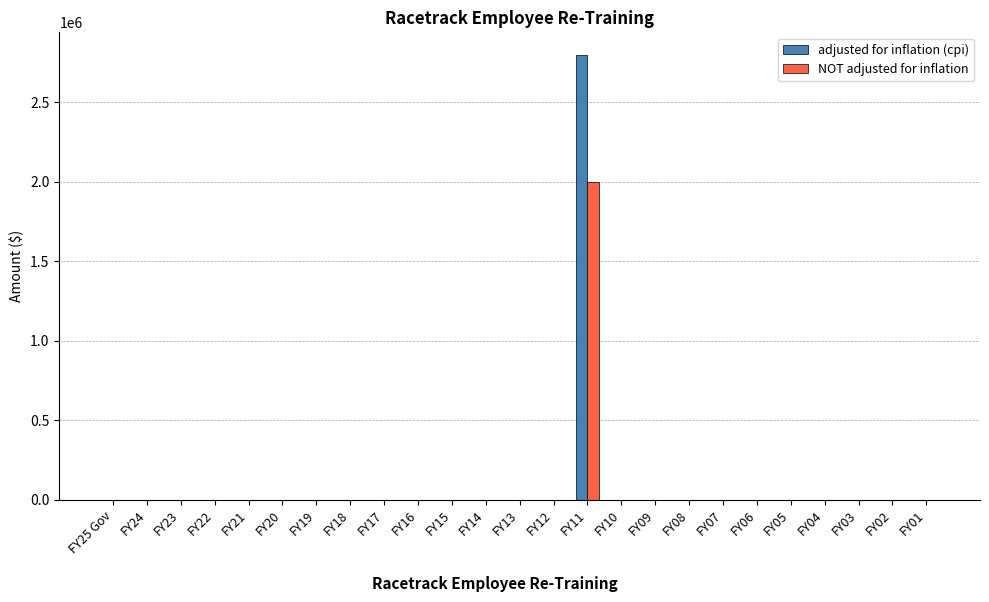

What is the average value of the NOT adjusted for inflation series?

80000